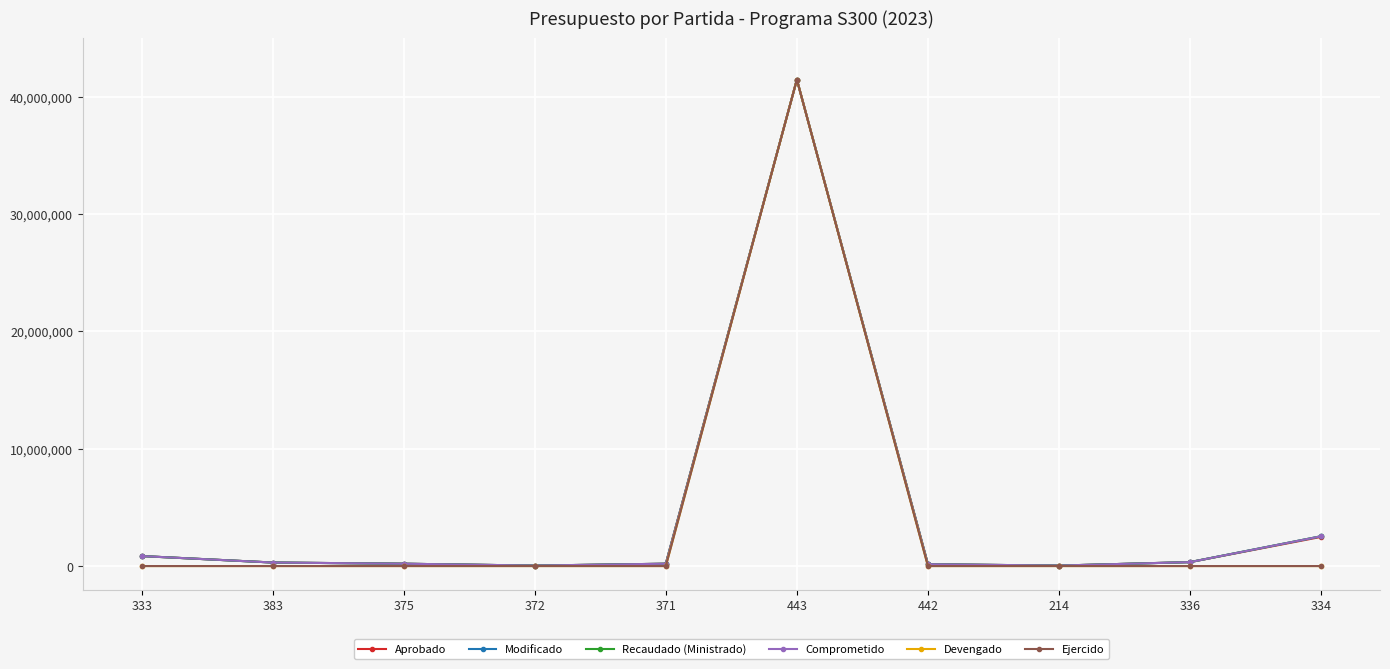

Rank the categories by Recaudado (Ministrado) value from highest to lowest.

443, 334, 333, 336, 383, 375, 371, 442, 372, 214